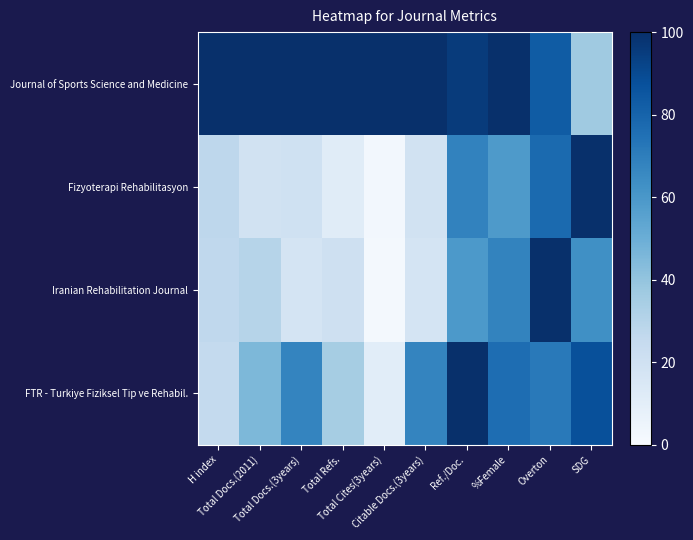

Which series has the largest range (max minus min)?

Iranian Rehabilitation Journal